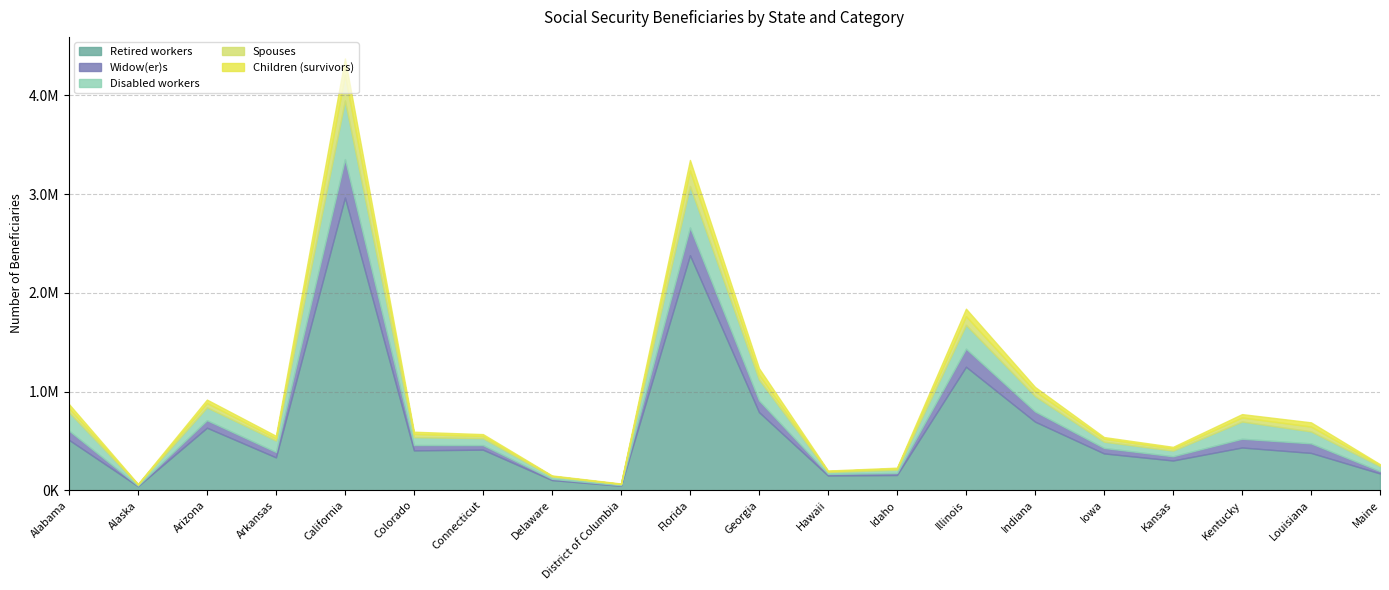

What value does the Spouses series have at Louisiana, to the nearest 50?

48900